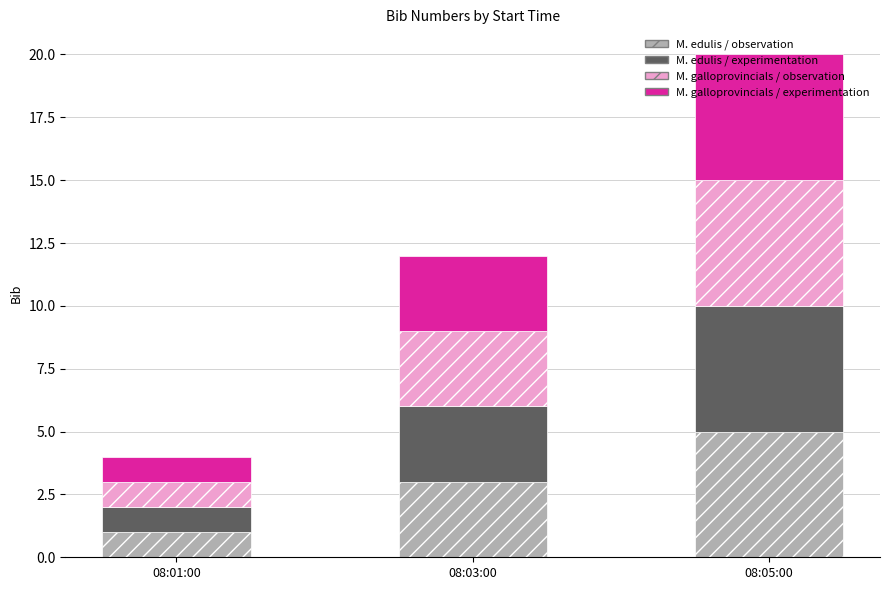

Count the number of data series in this chart.

4